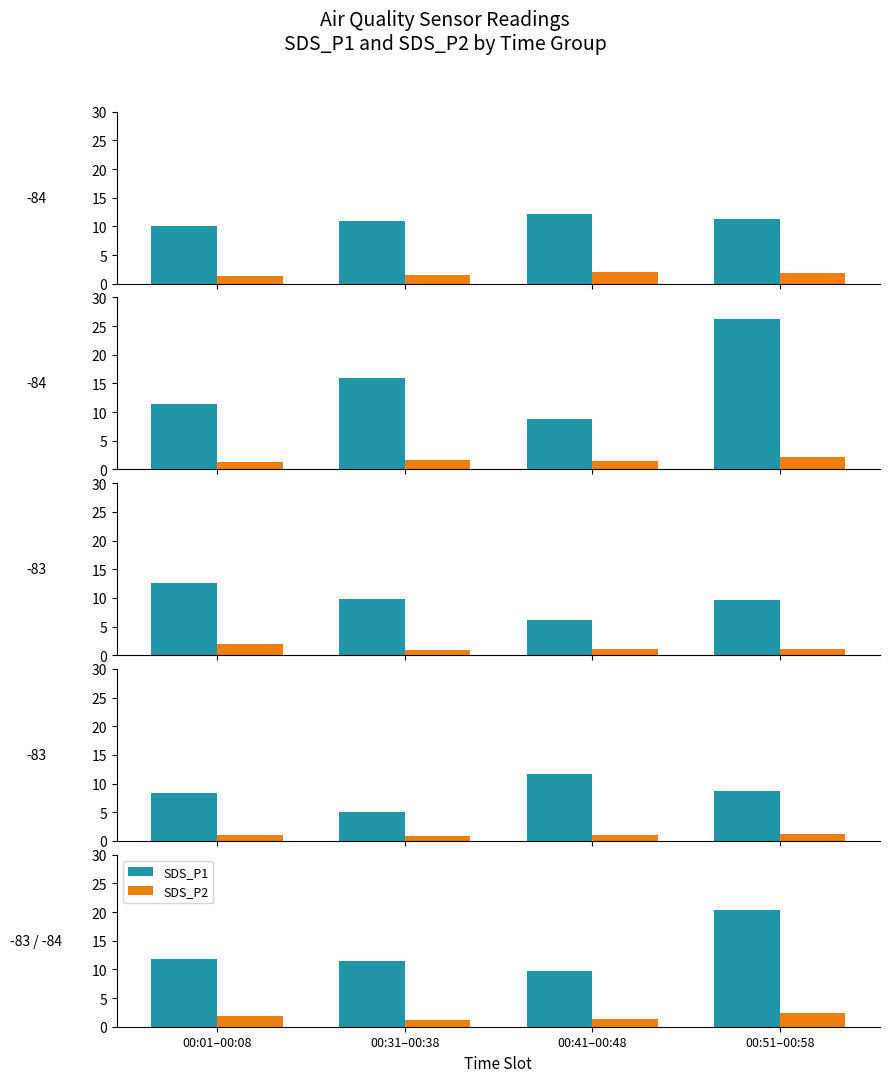

Rank the series at 00:51–00:58 from lowest to highest value.

SDS_P2, SDS_P1